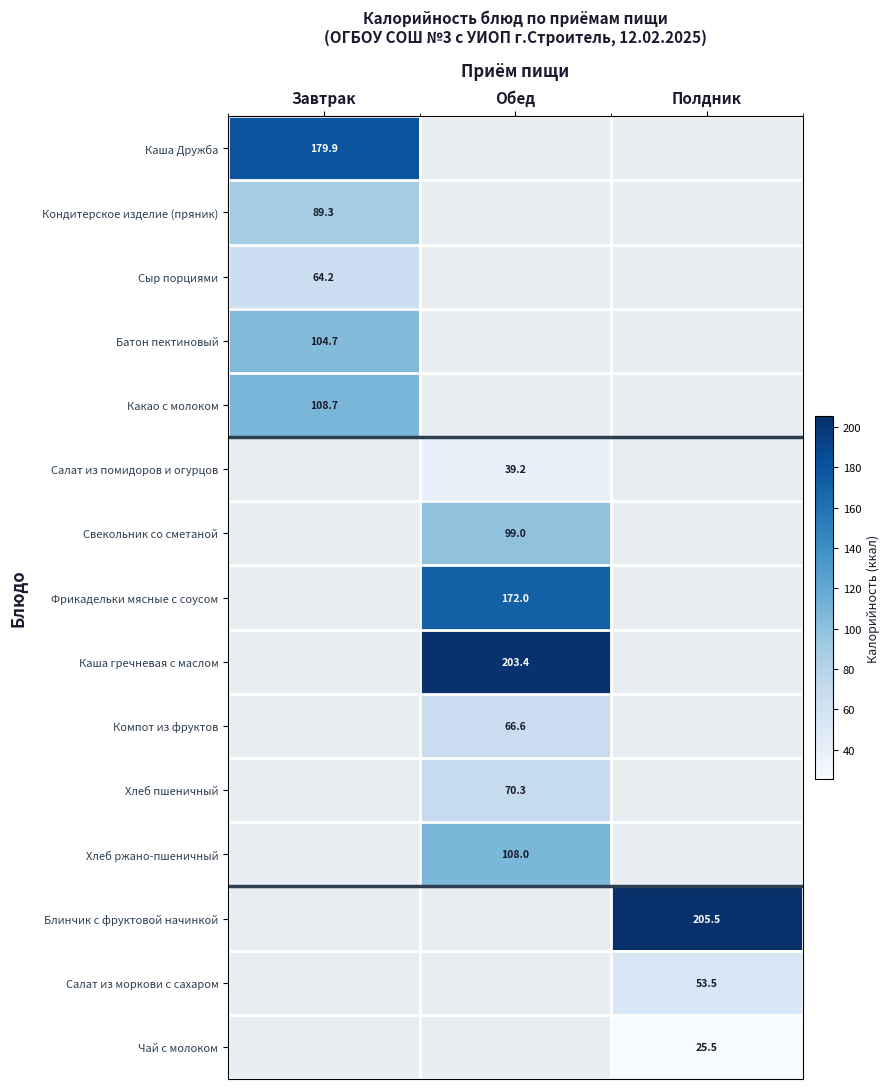

Between Обед and Завтрак, which is larger?

Завтрак